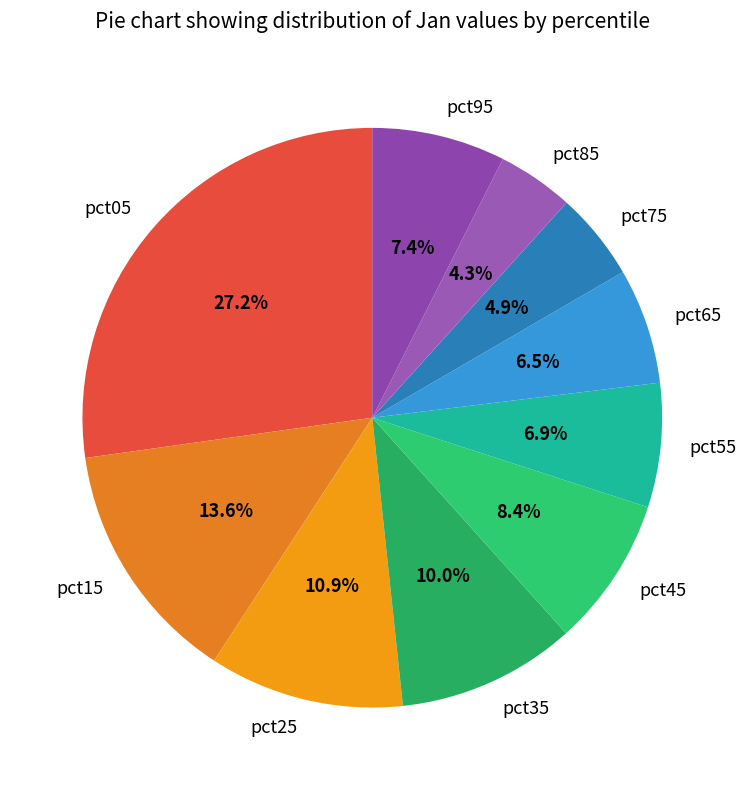

How many slices are in this pie chart?

10